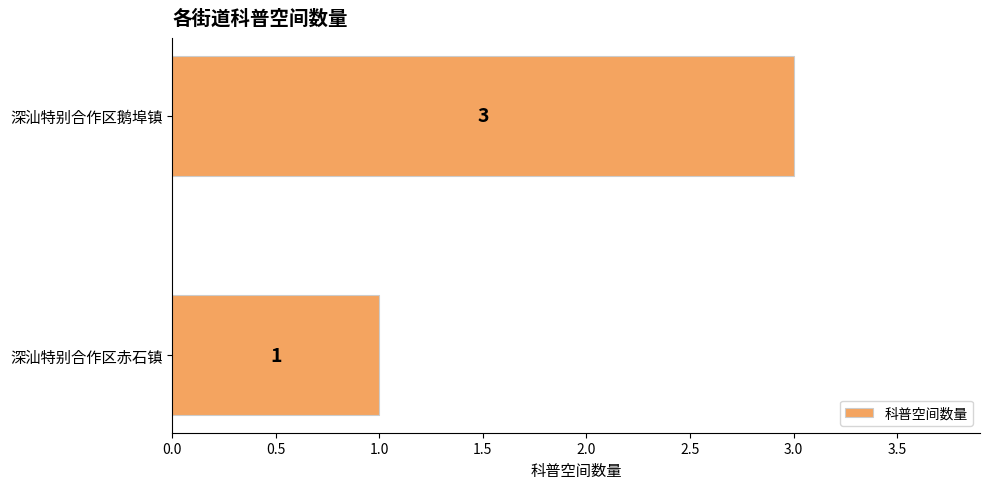

Which has a higher value, 深汕特别合作区鹅埠镇 or 深汕特别合作区赤石镇?

深汕特别合作区鹅埠镇